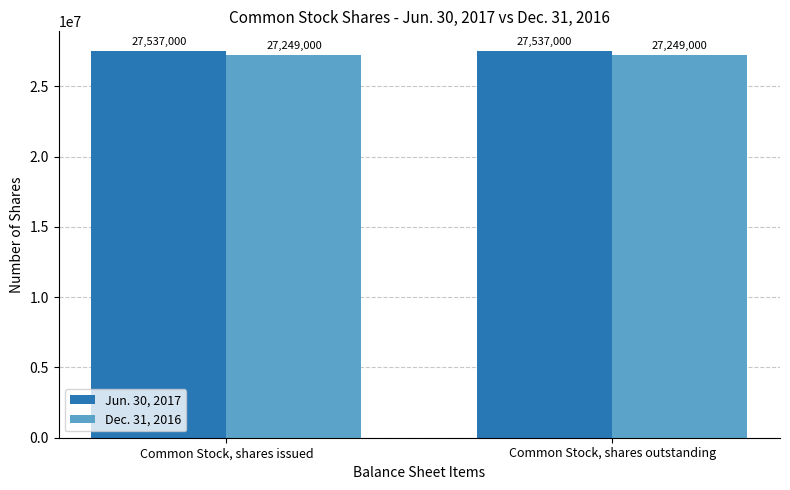

What is the total value across all series at Common Stock, shares outstanding?

54786000